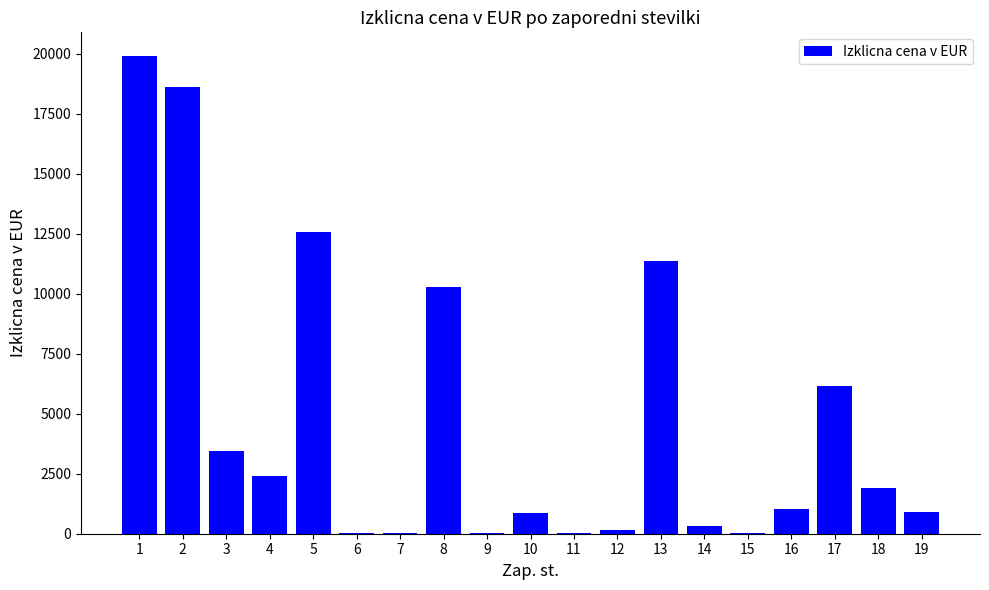

What is the maximum value shown in the chart?

19896.3